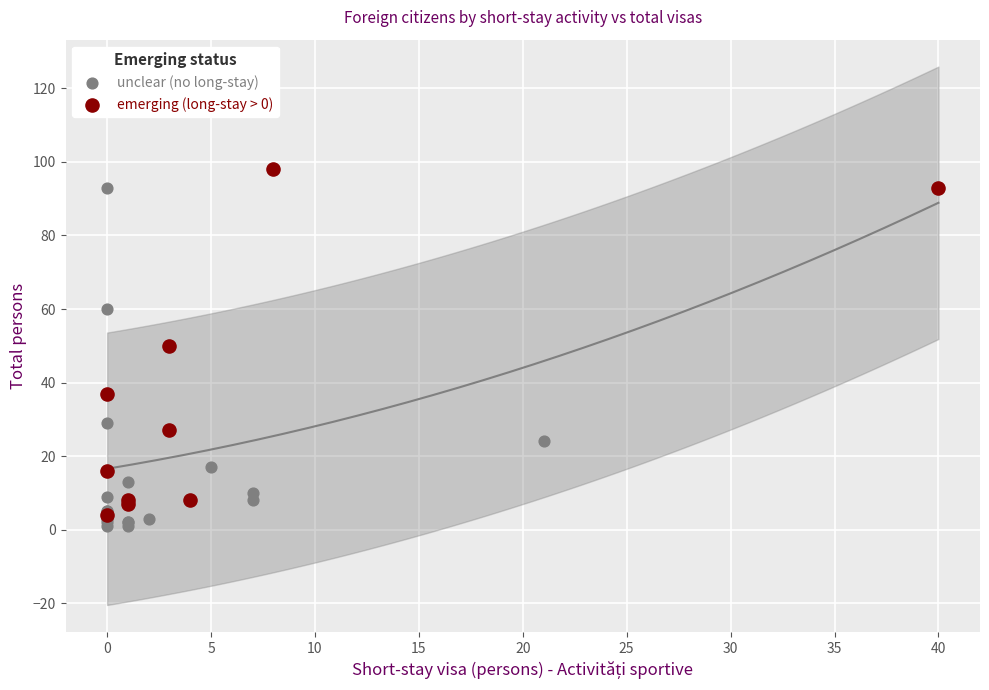

Which series reaches the minimum Y coordinate?

unclear (no long-stay)